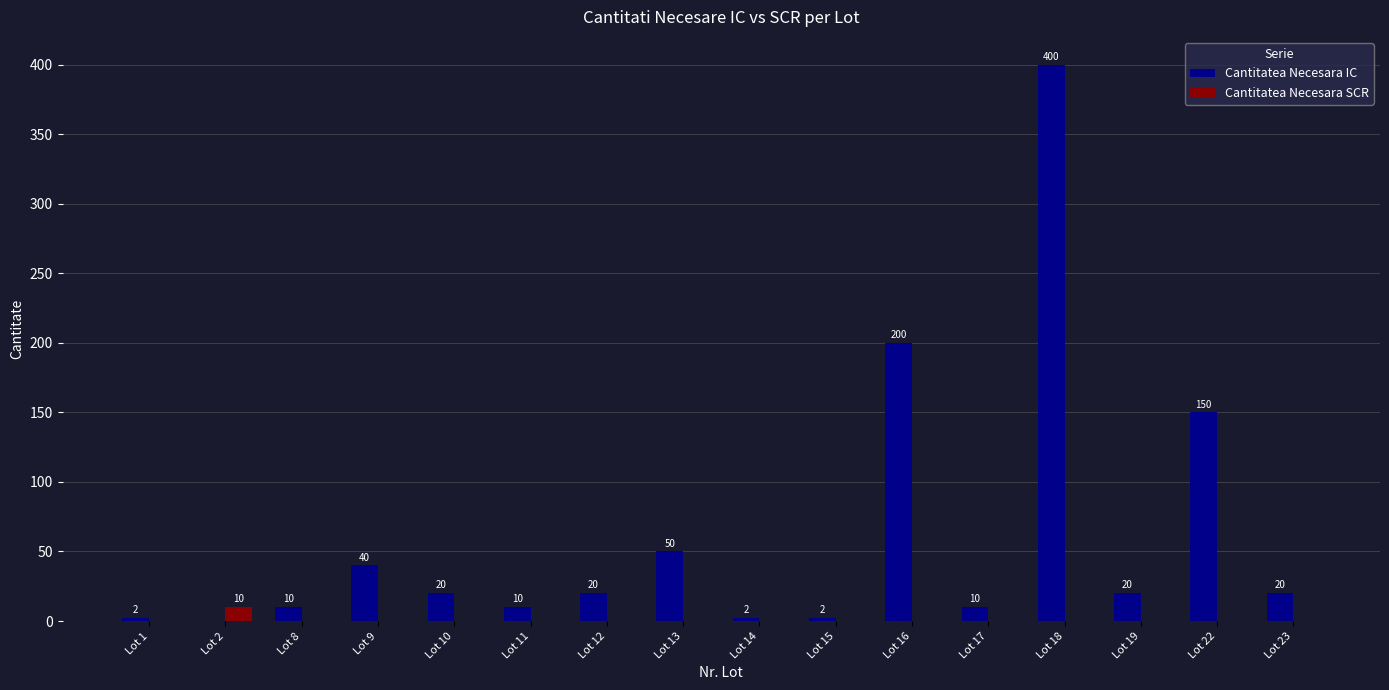

The Cantitatea Necesara SCR series shows 0 at Lot 13. True or false?

True